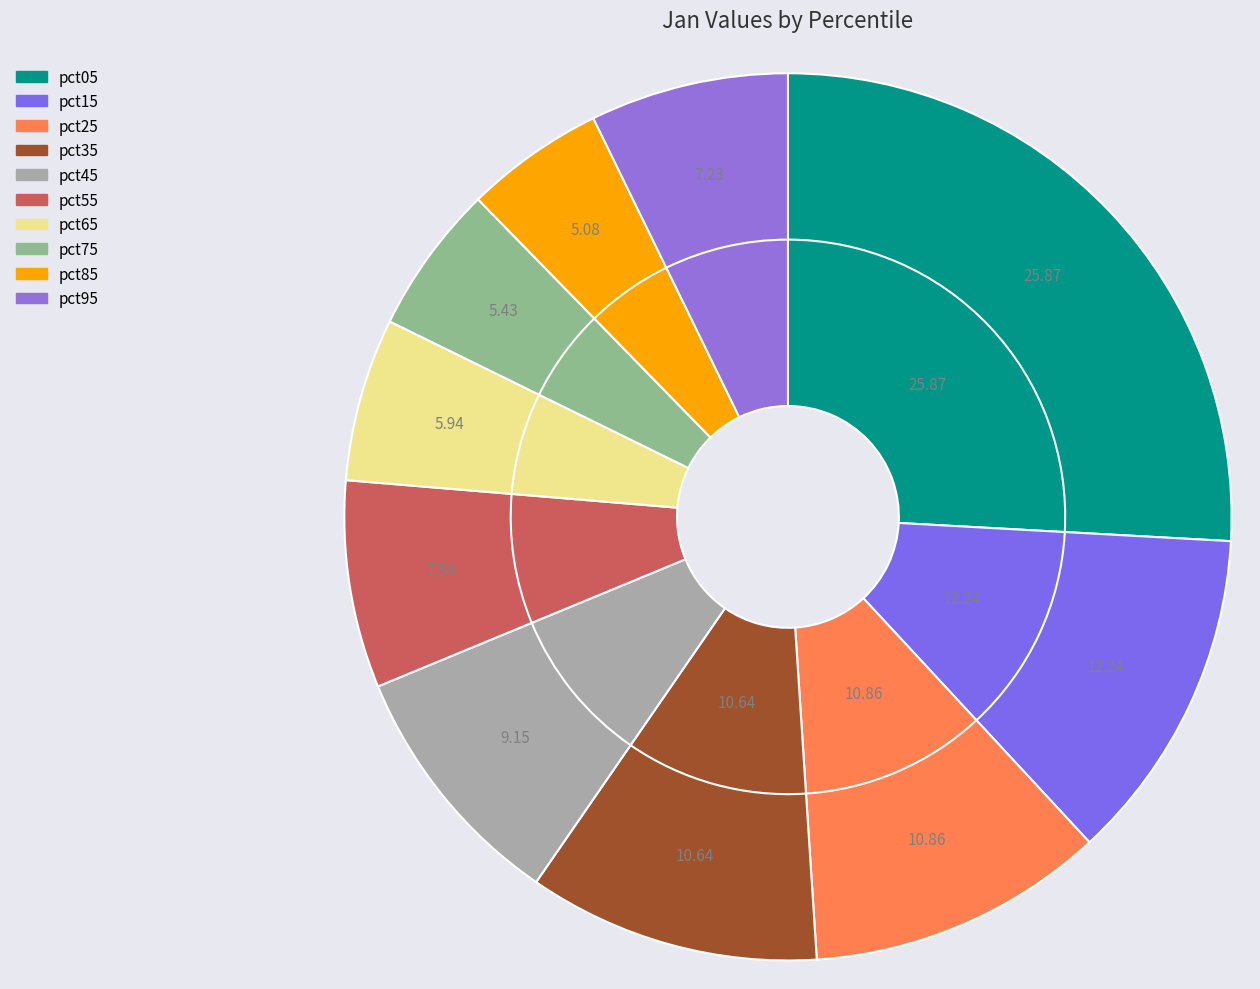

The pct15 slice represents 1% of the pie. True or false?

False